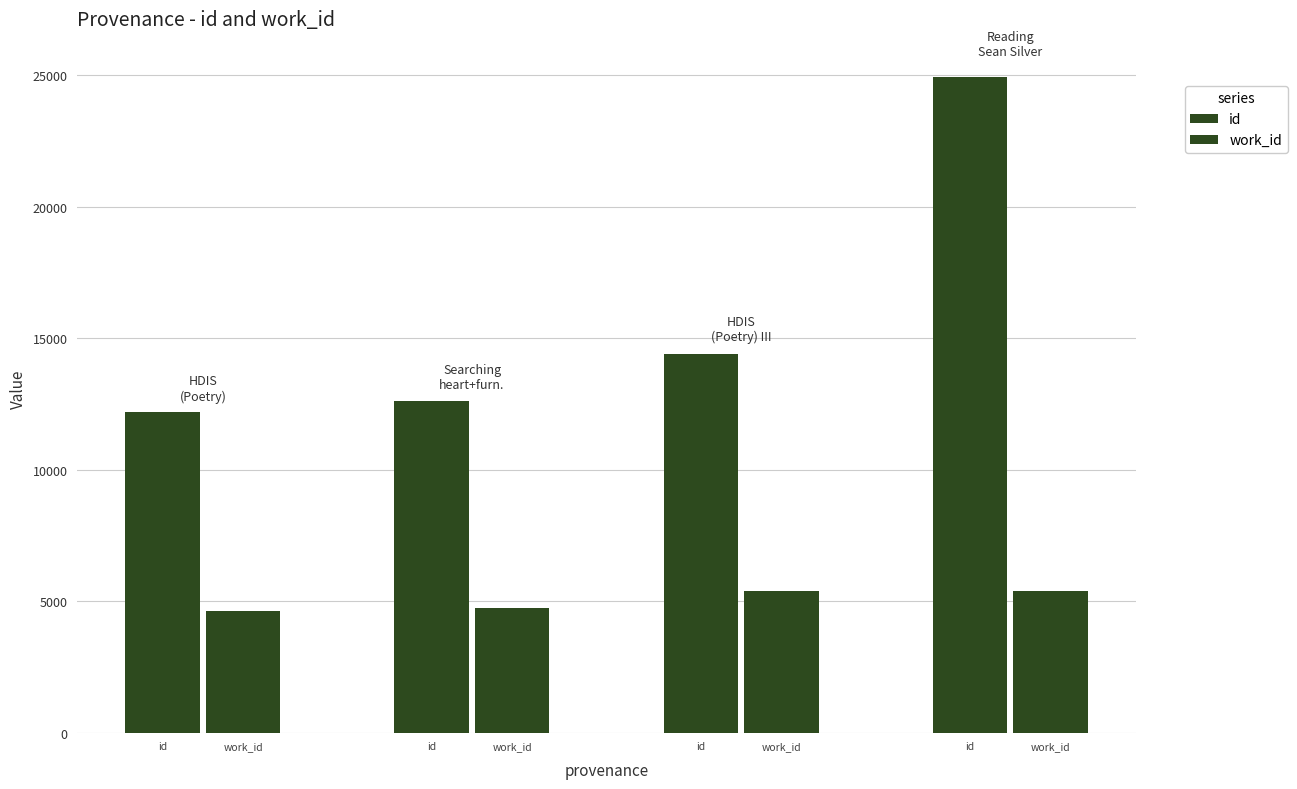

How many groups of bars are there?

4